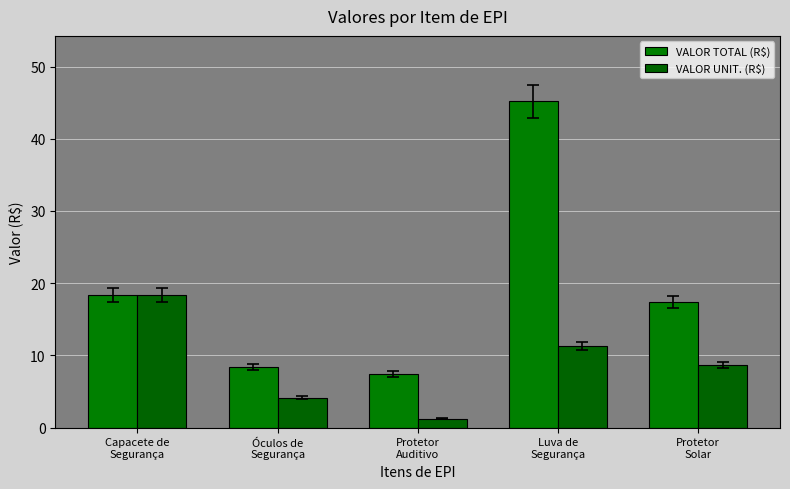

Rank the series by their maximum value, from highest to lowest.

VALOR TOTAL (R$), VALOR UNIT. (R$)